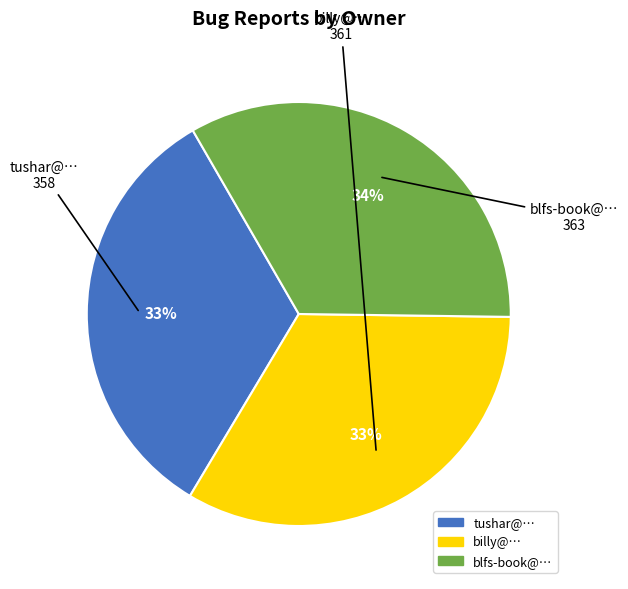

Do blfs-book@… and billy@… together represent more than half of the pie?

Yes